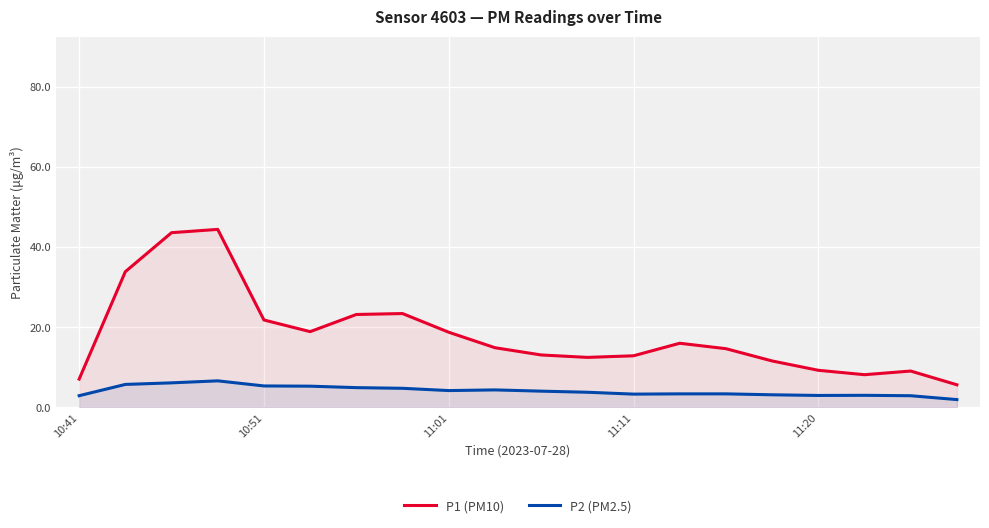

What are all the series names shown in the legend?

P1 (PM10), P2 (PM2.5)